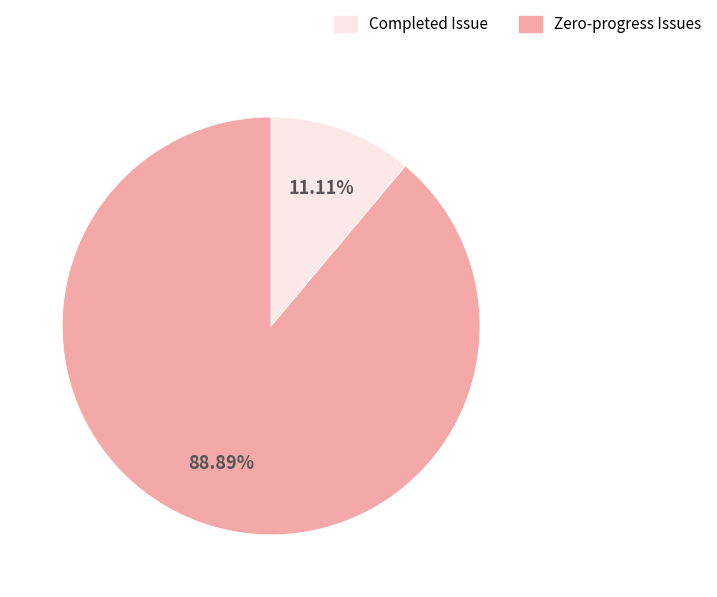

Is there a majority slice in this chart?

Yes